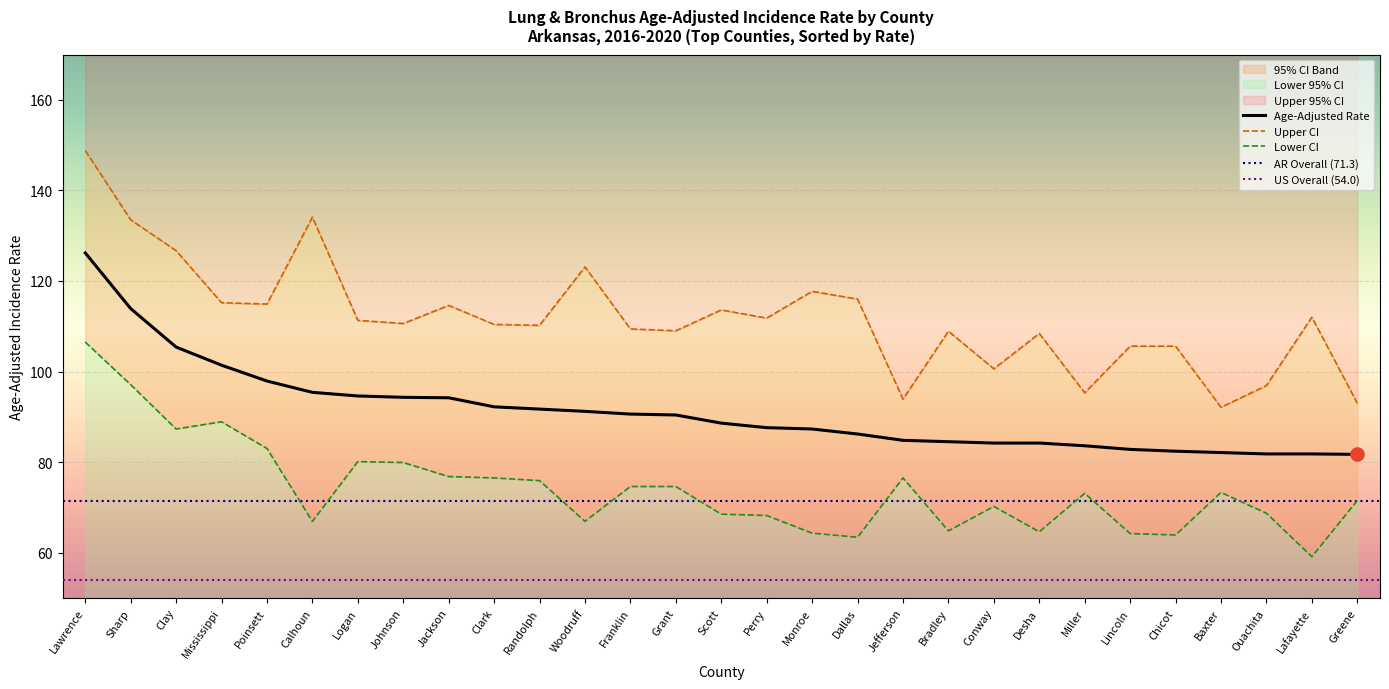

At which category is the sum across all series the highest?

Lawrence